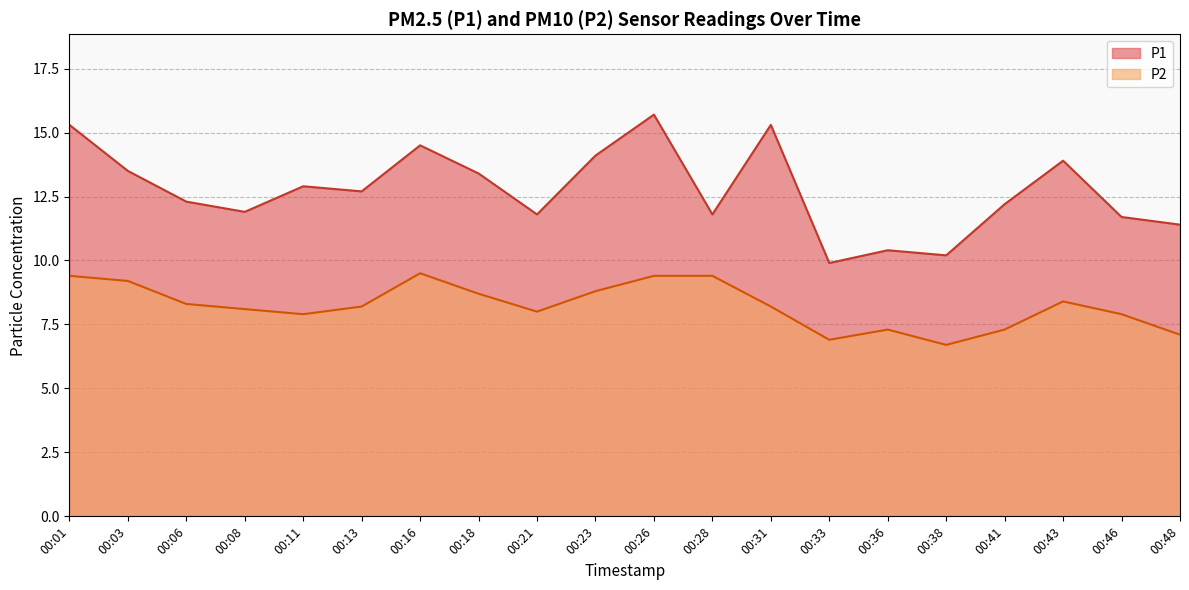

Reading left to right, what are all the values shown in this chart?

P1: 00:01=15.3	00:03=13.5	00:06=12.3	00:08=11.9	00:11=12.9	00:13=12.7	00:16=14.5	00:18=13.4	00:21=11.8	00:23=14.1	00:26=15.7	00:28=11.8	00:31=15.3	00:33=9.9	00:36=10.4	00:38=10.2	00:41=12.2	00:43=13.9	00:46=11.7	00:48=11.4
P2: 00:01=9.4	00:03=9.2	00:06=8.3	00:08=8.1	00:11=7.9	00:13=8.2	00:16=9.5	00:18=8.7	00:21=8.0	00:23=8.8	00:26=9.4	00:28=9.4	00:31=8.2	00:33=6.9	00:36=7.3	00:38=6.7	00:41=7.3	00:43=8.4	00:46=7.9	00:48=7.1